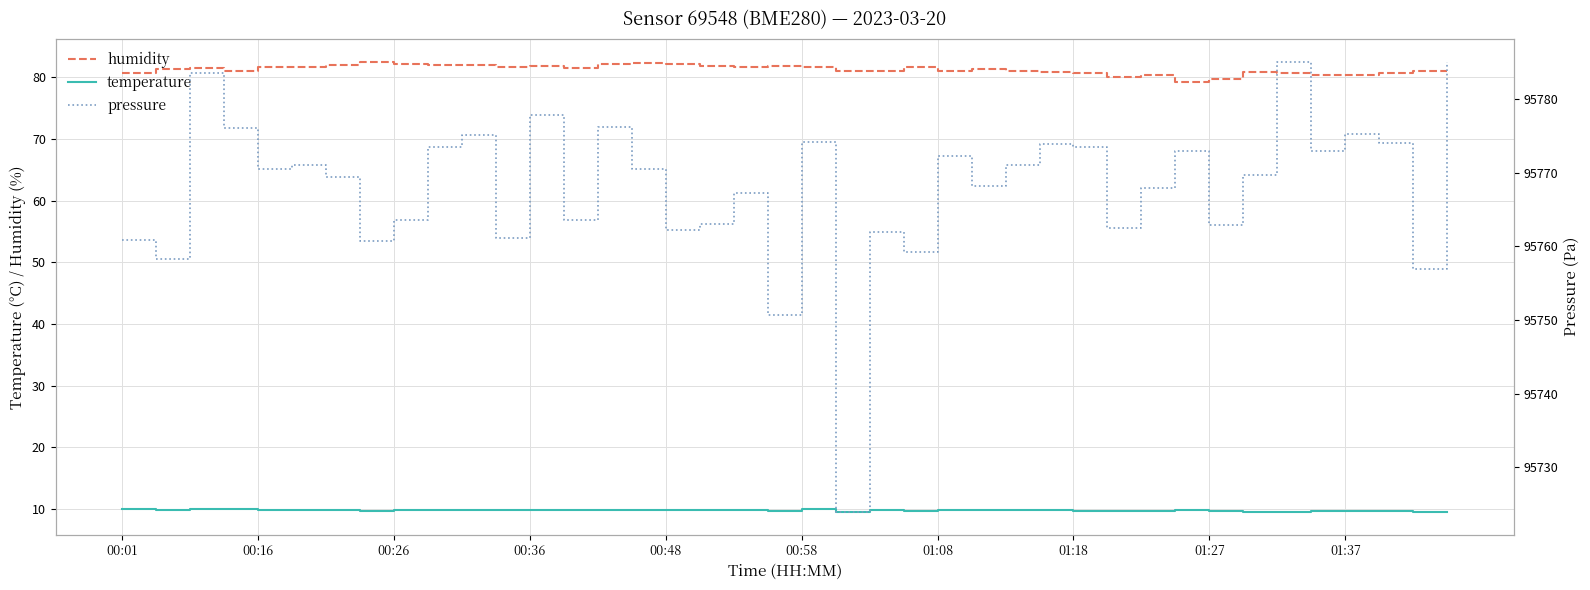

True or false: humidity and temperature cross at least once.

False